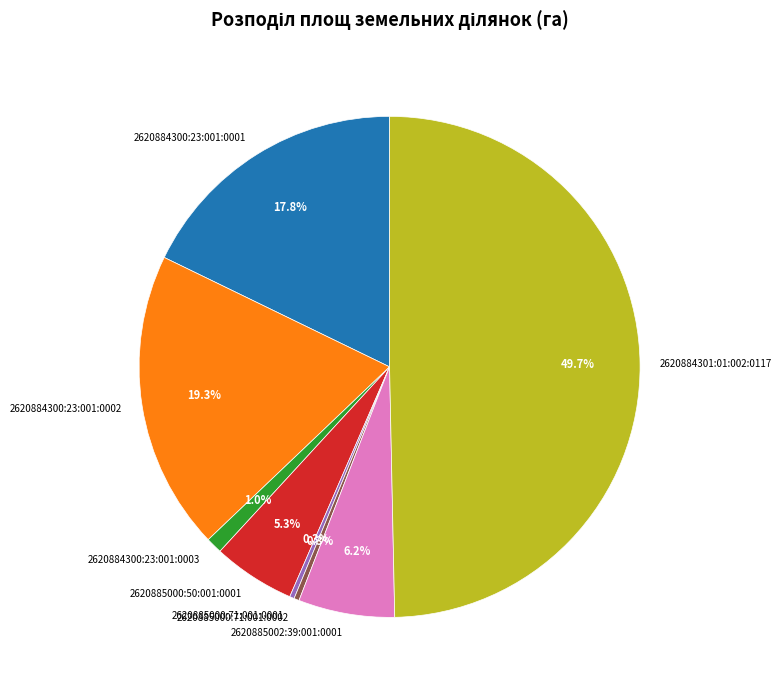

Combined, what portion of the pie is 2620884300:23:001:0002 and 2620885000:50:001:0001?

24.6%